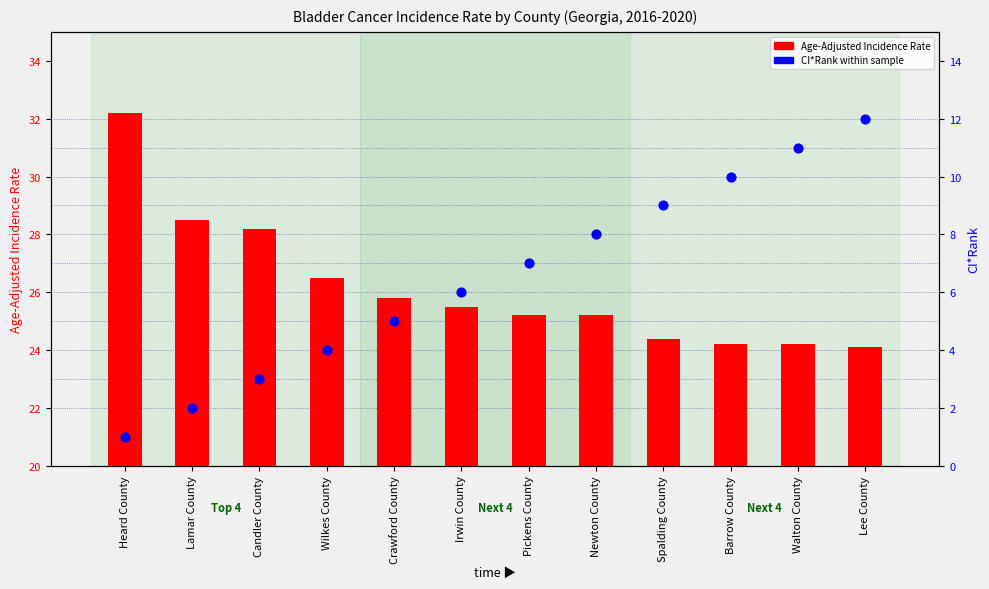

What are all the series names shown in the legend?

Age-Adjusted Incidence Rate, CI*Rank